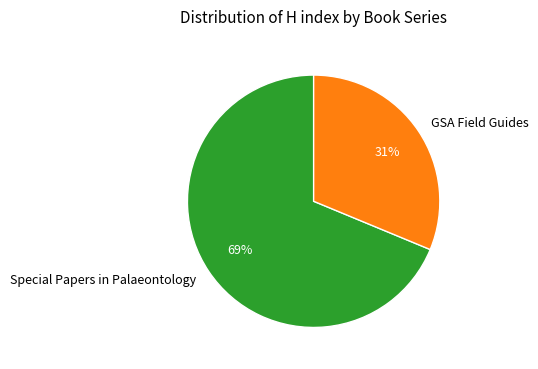

How many segments does this pie chart have?

2